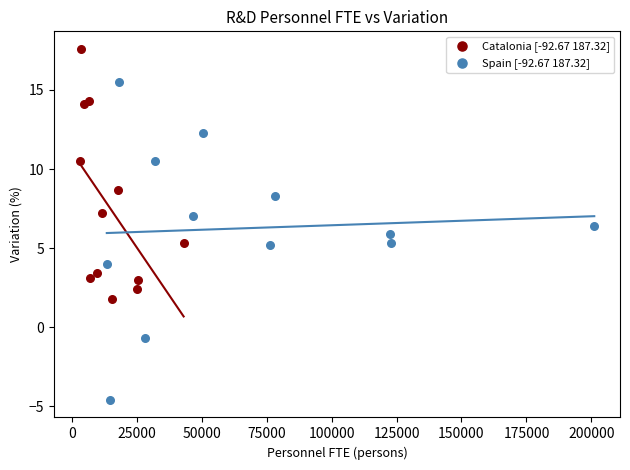

Which series has the widest spread of Y values?

Spain [-92.67 187.32]